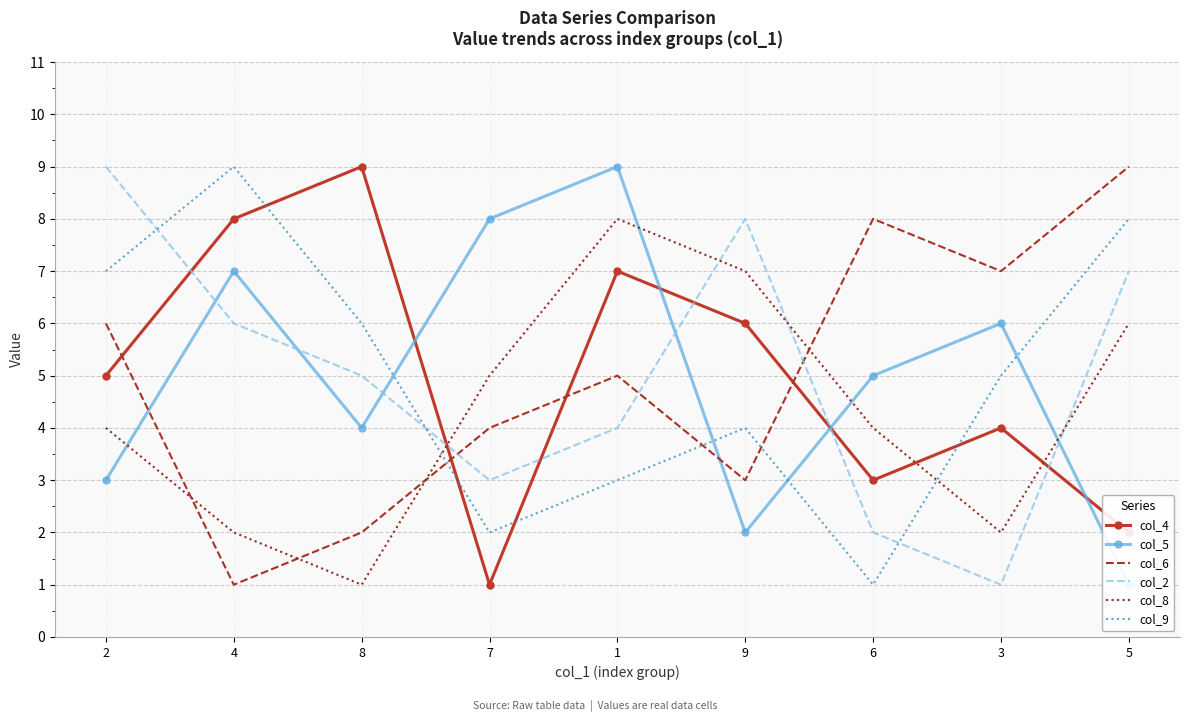

Where do col_2 and col_5 first cross each other?

2 and 4